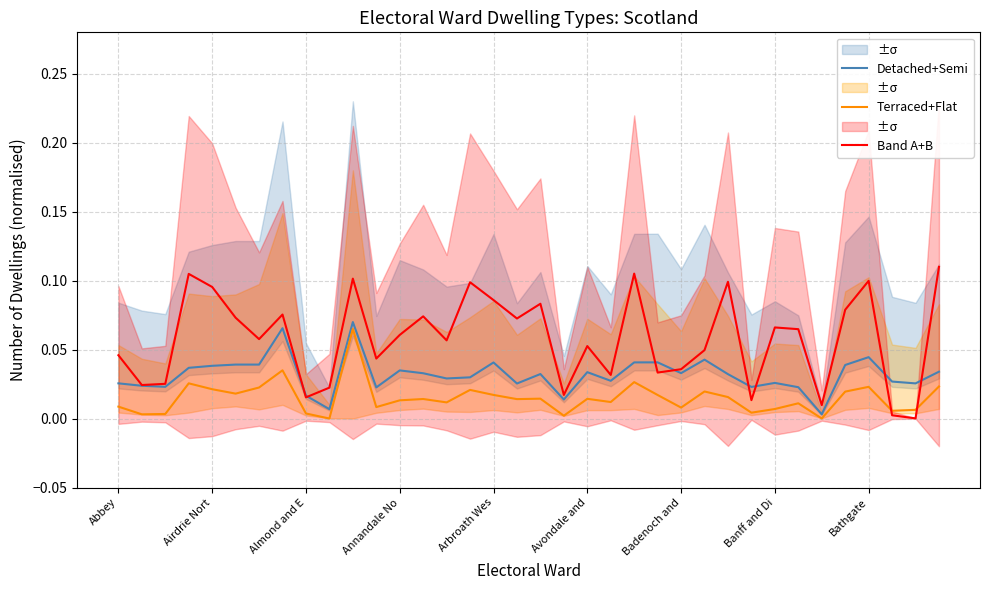

True or false: Detached+Semi and Terraced+Flat intersect in this chart.

False